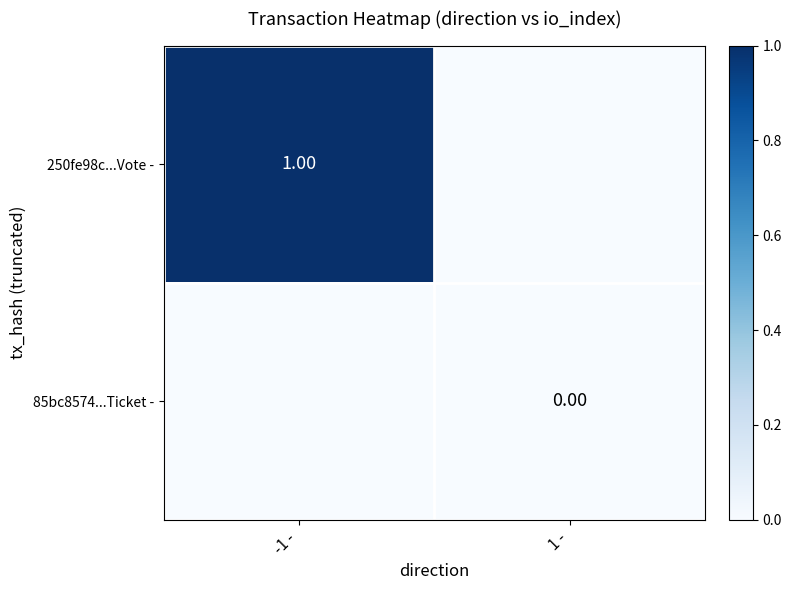

Between -1 - and 1 -, which series saw the biggest shift?

250fe98c...Vote -